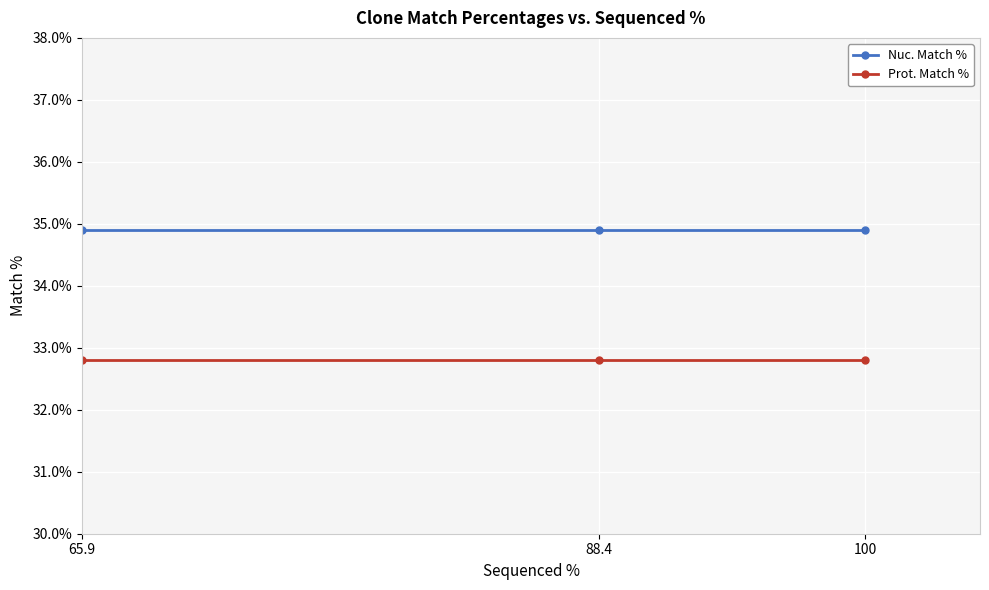

Reading left to right, extract all data points from this chart.

Nuc. Match %: 34.9	34.9	34.9
Prot. Match %: 32.8	32.8	32.8